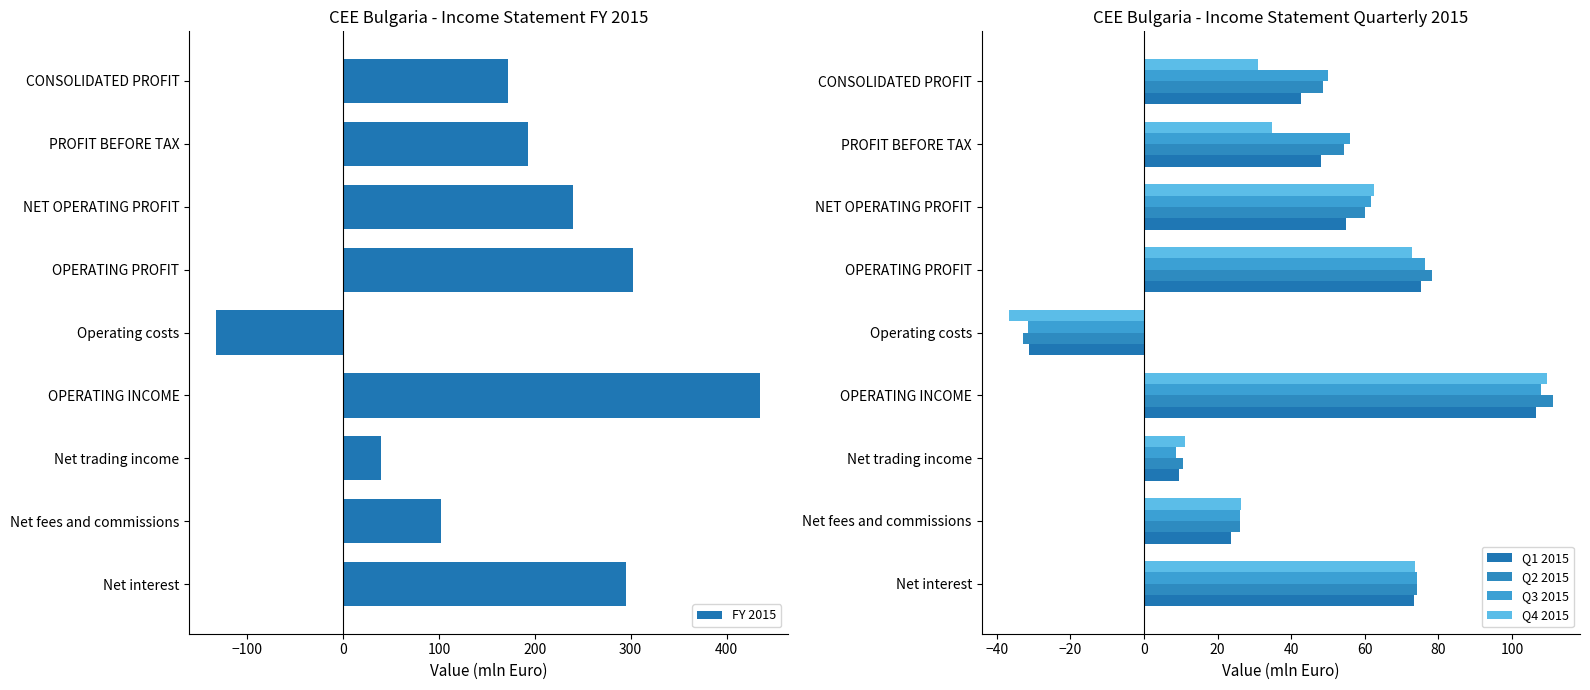

How many values in Q2 2015 are above zero?

8